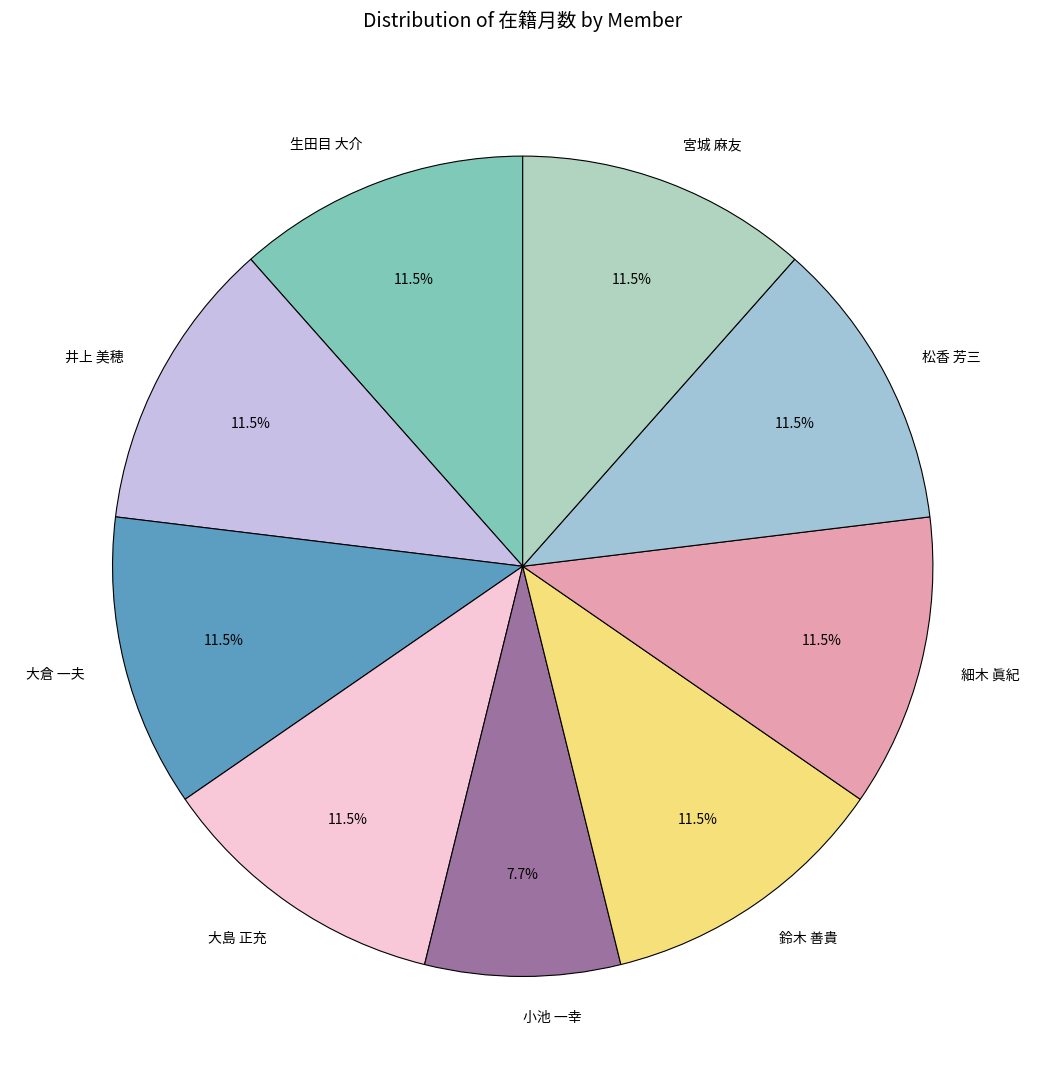

Which slice is the smallest?

小池 一幸